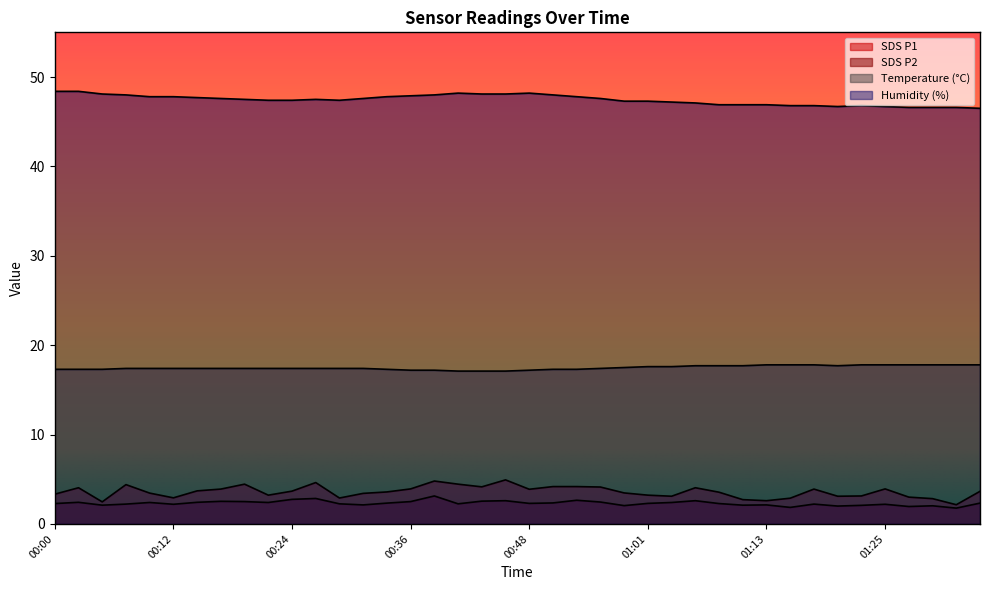

True or false: Temp and SDS_P1 intersect in this chart.

False